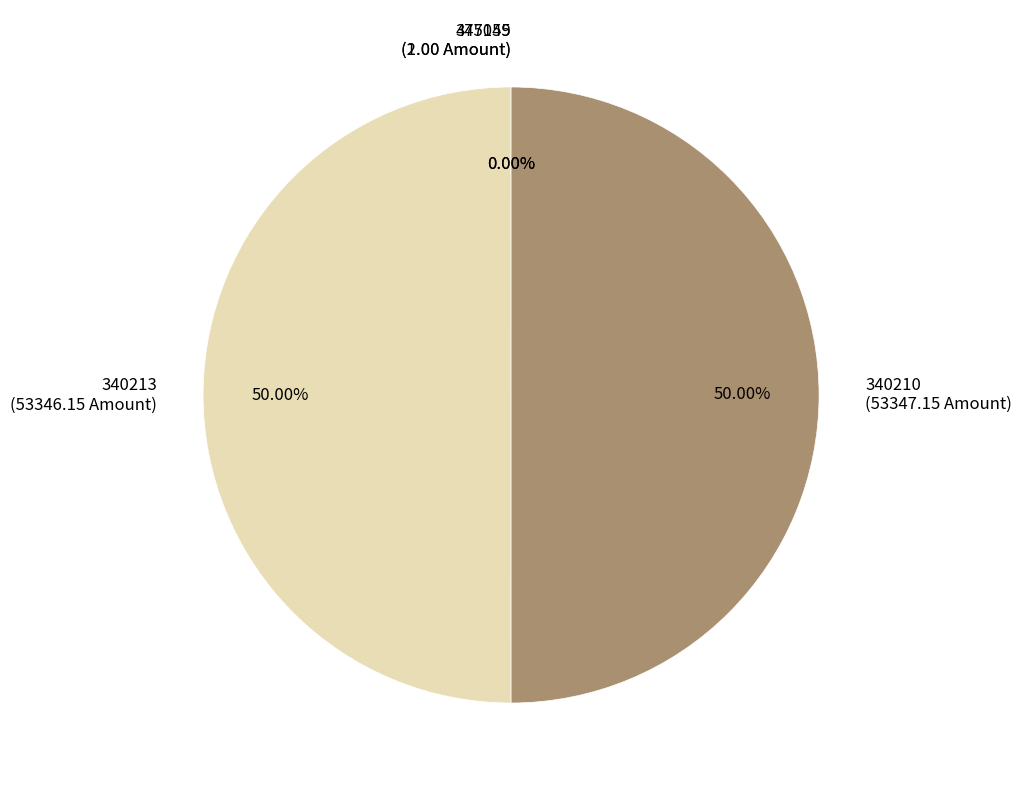

To the nearest percent, what is the combined percentage of 345145 and 340210?

50%